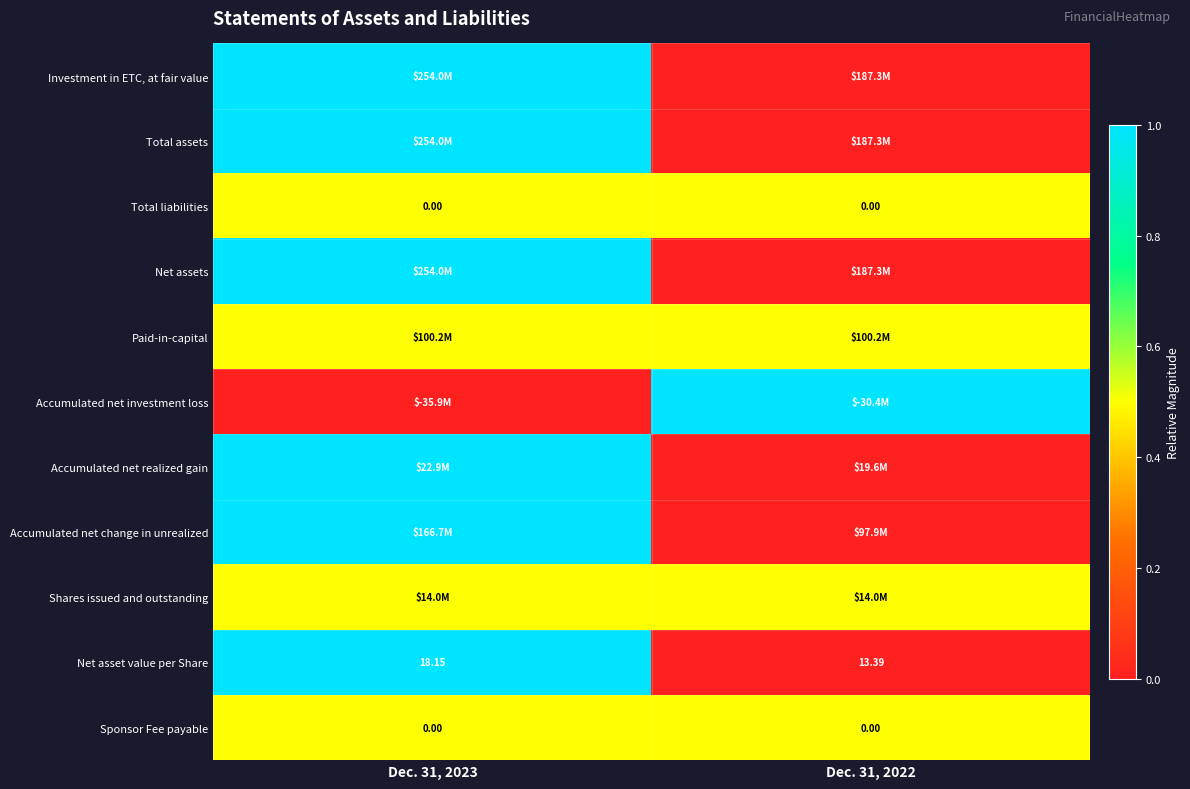

Is the value of Net asset value per Share at Dec. 31, 2022 greater than the value of Sponsor Fee payable at Dec. 31, 2023?

Yes